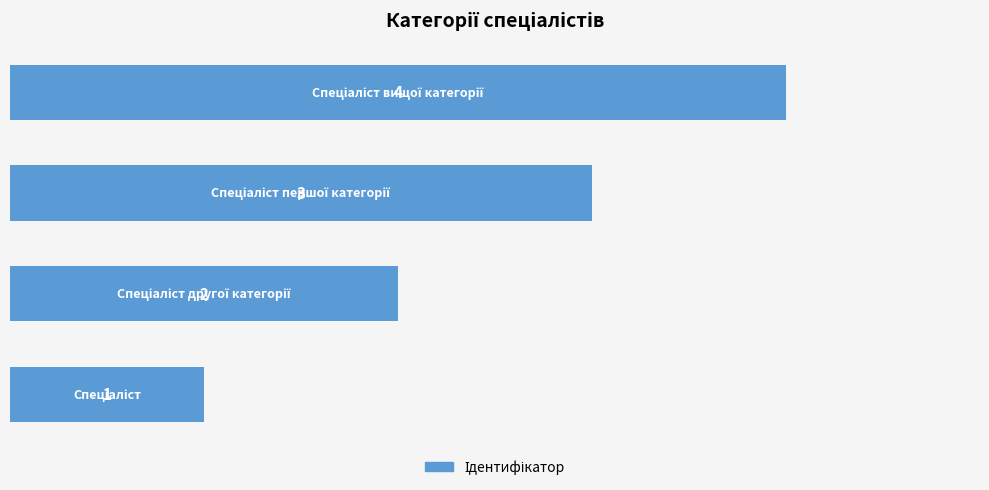

What is the greatest value displayed?

4